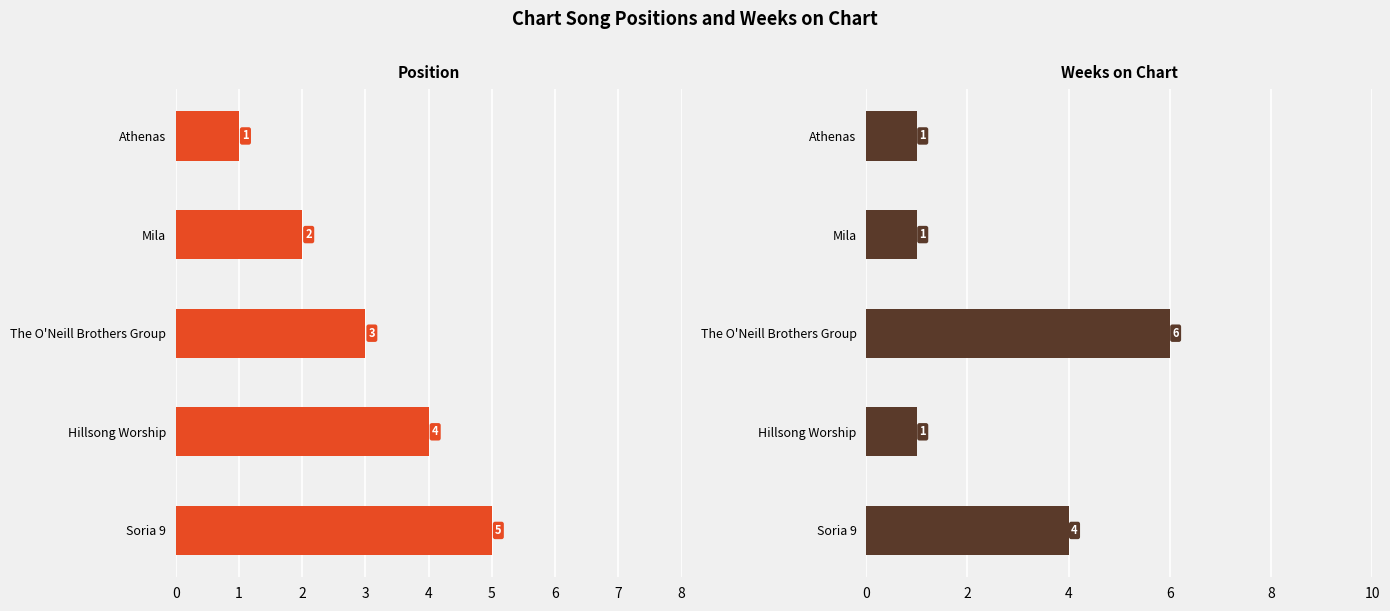

What is the value of the Weeks on Chart bar at the 4th from the left?

1